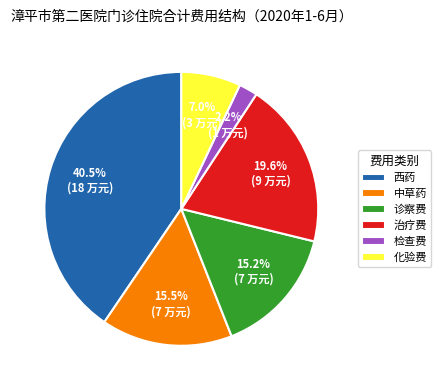

Between 诊察费 and 检查费, which is larger?

诊察费